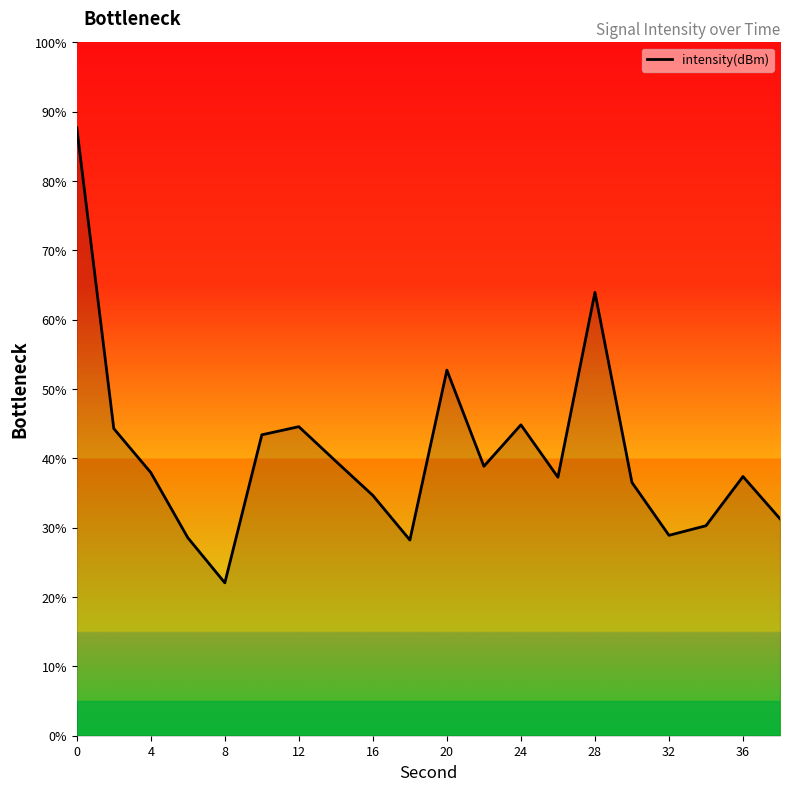

What is the maximum value shown in the chart?

87.7